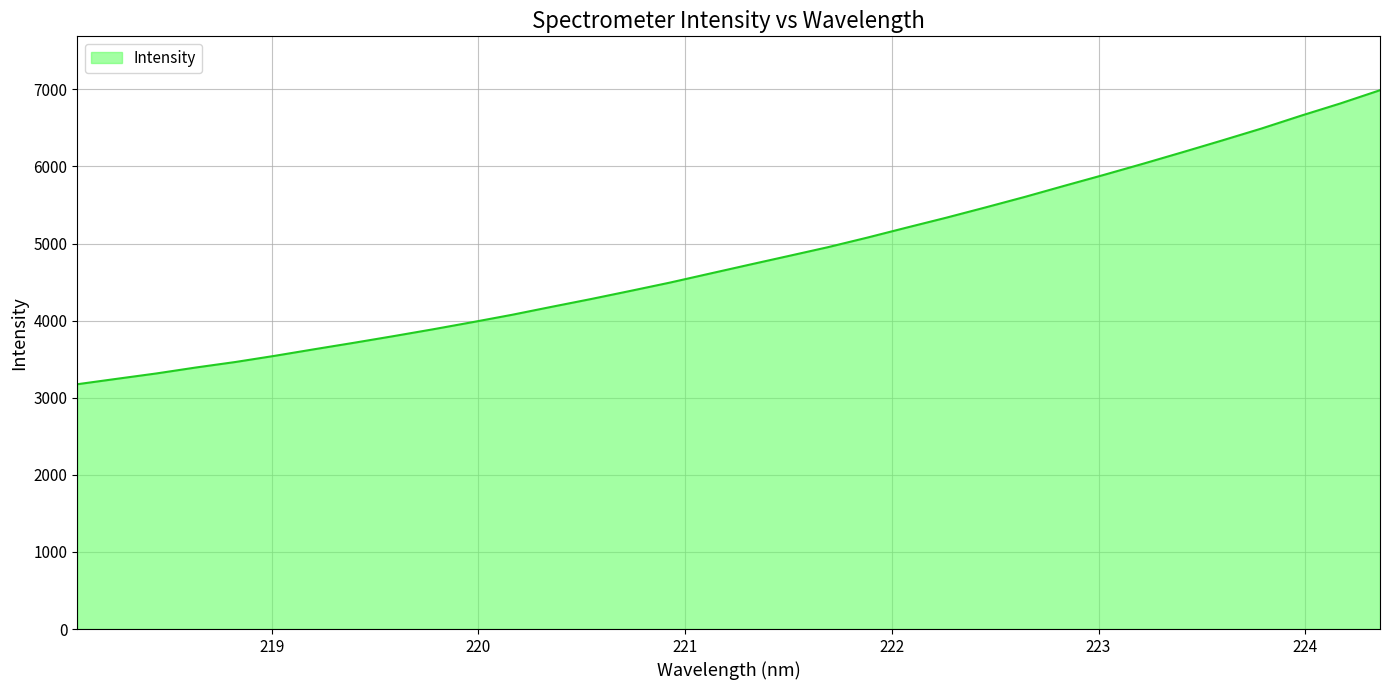

What is the difference between the maximum and minimum values?

3813.7